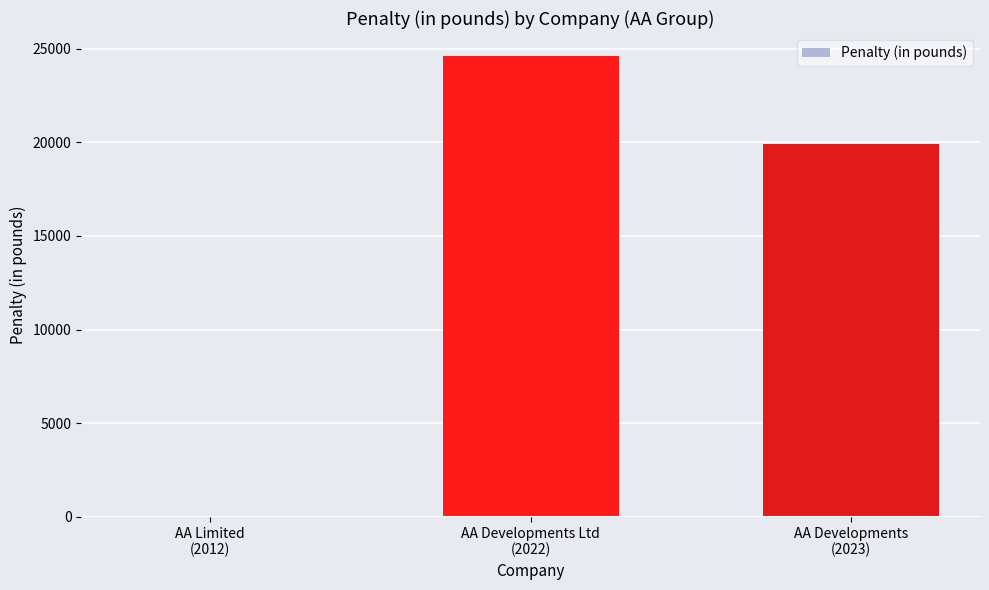

What is the sum of all values?

44535